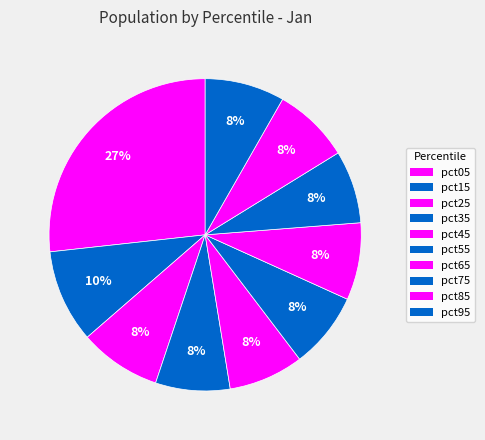

How many segments does this pie chart have?

10